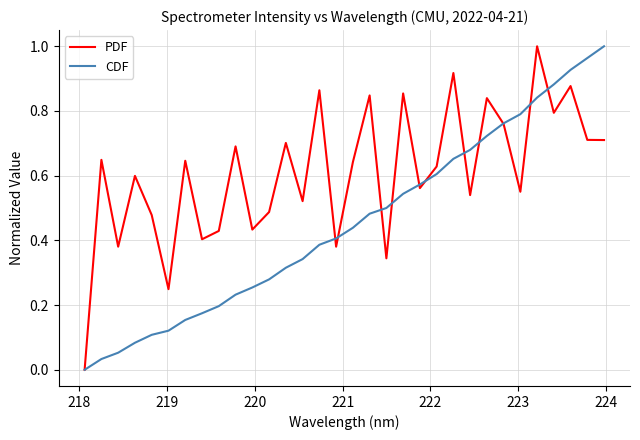

List the series in order of their overall mean, lowest first.

CDF, PDF